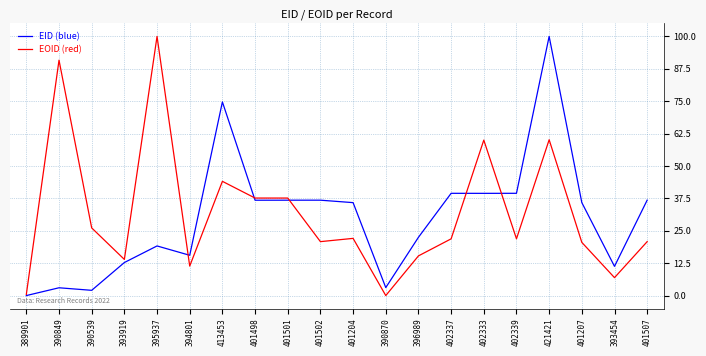

What are all the series names shown in the legend?

EID (blue), EOID (red)